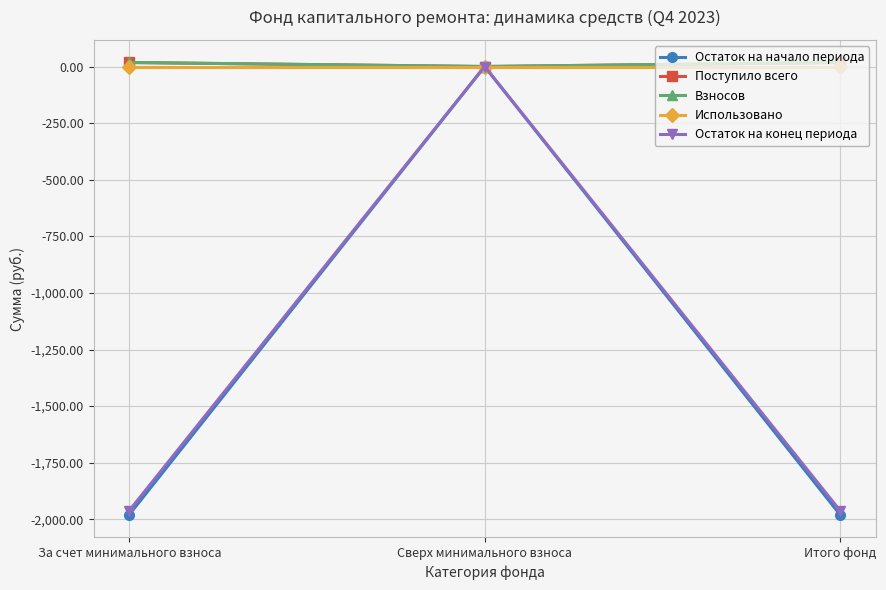

Is it true that Использовано equals 0.0 at Итого фонд?

True